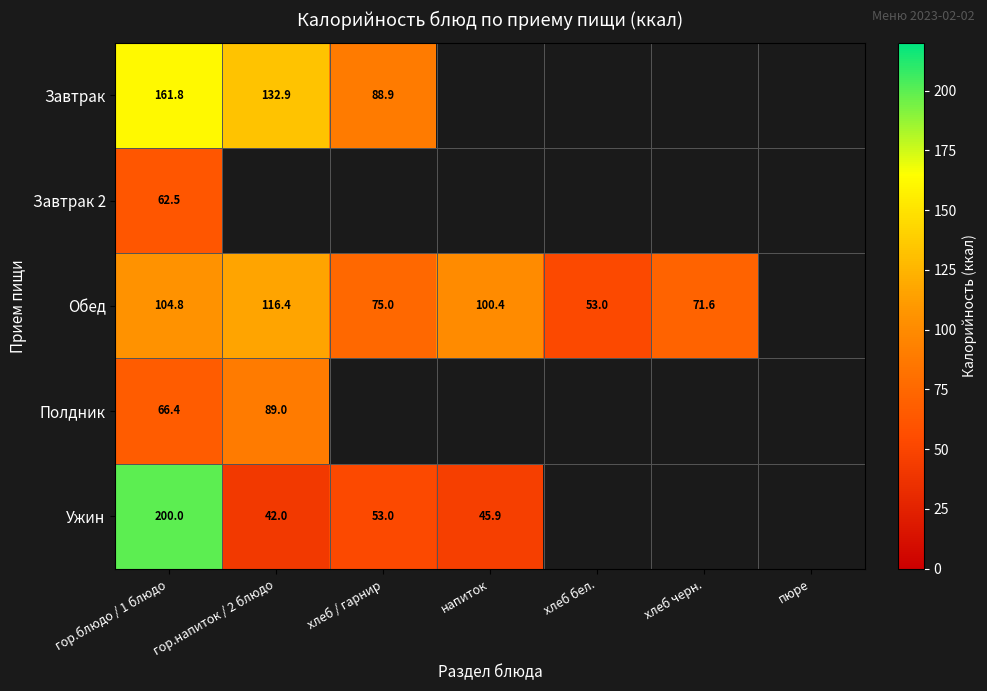

At how many categories does at least one series exceed 54?

5